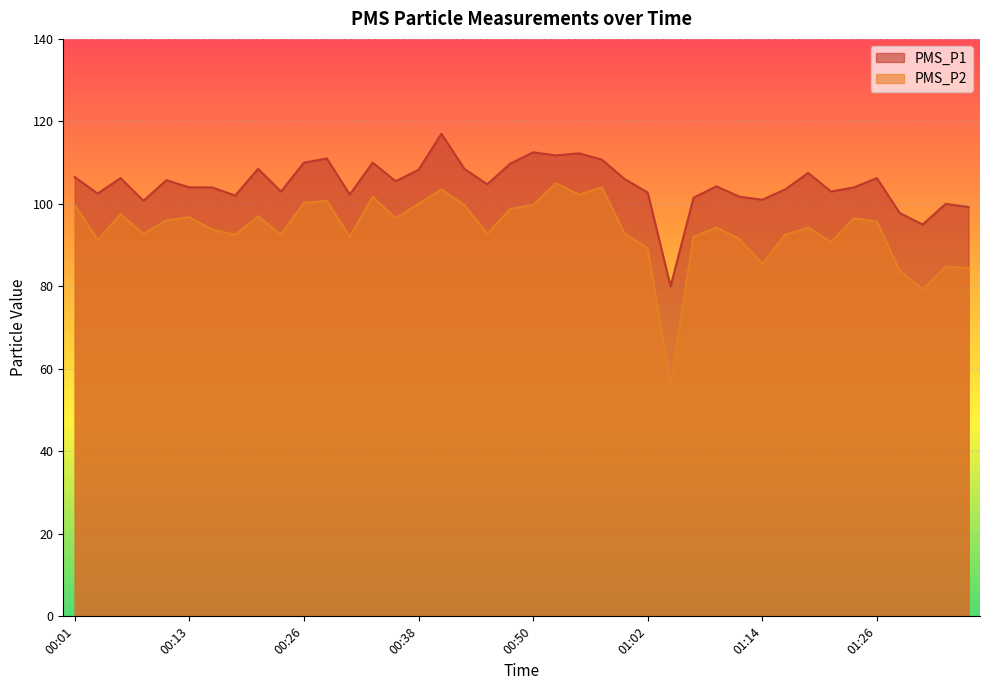

True or false: PMS_P2 has more than 0 interior local peaks.

True